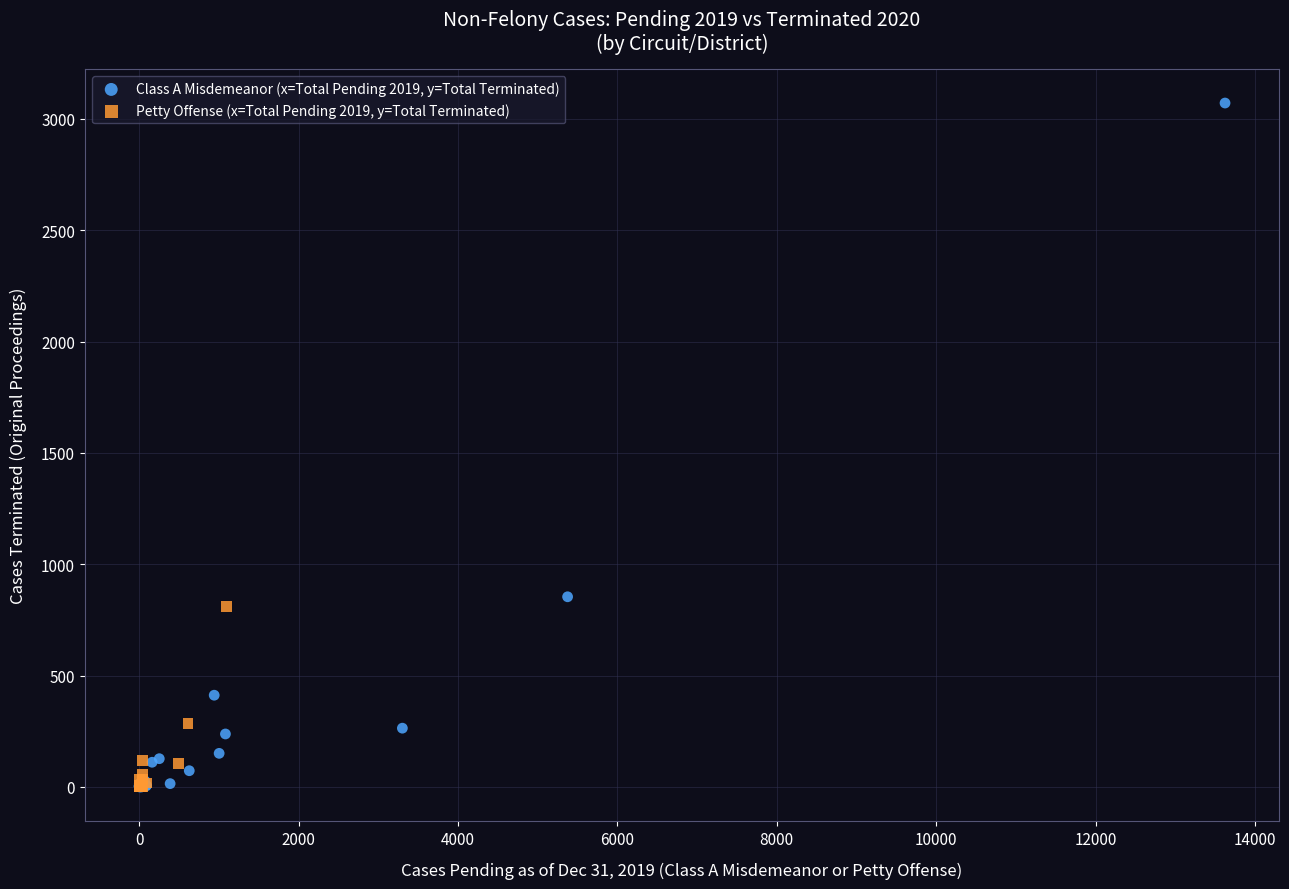

Which series has the widest spread of Y values?

Class A Misdemeanor (x=Total Pending 2019, y=Total Terminated)